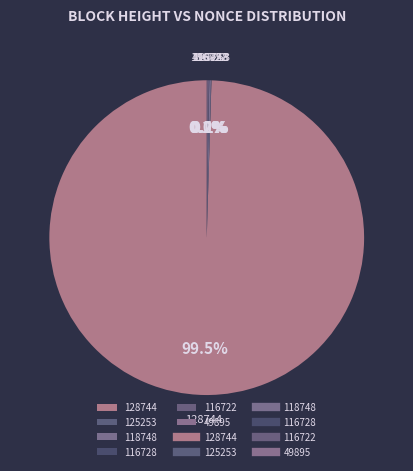

What is the largest slice in the pie chart?

128744